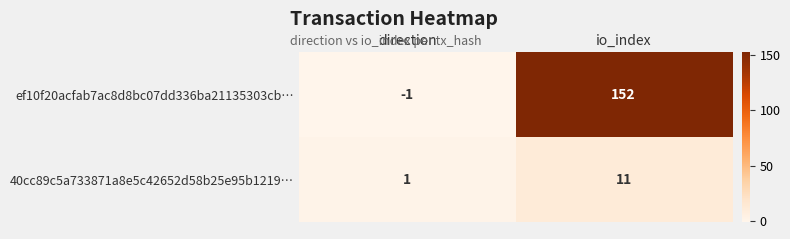

How many data points in 40cc89c5a733871a8e5c42652d58b25e95b1219… are less than 11?

1